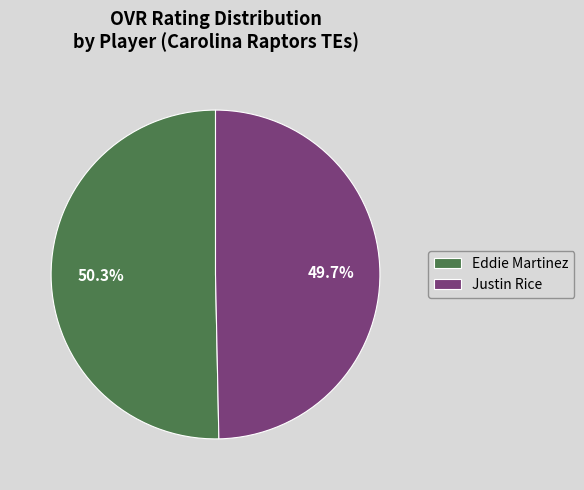

How many segments does this pie chart have?

2